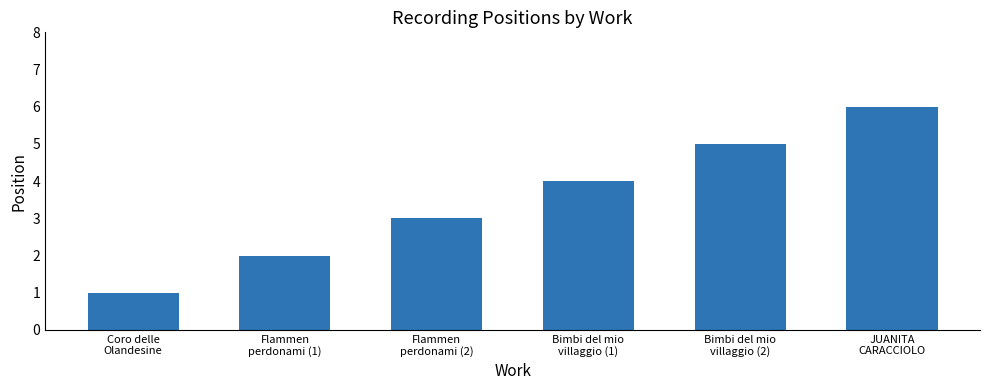

What is the change in value from Bimbi del mio
villaggio (1) to JUANITA
CARACCIOLO?

+2